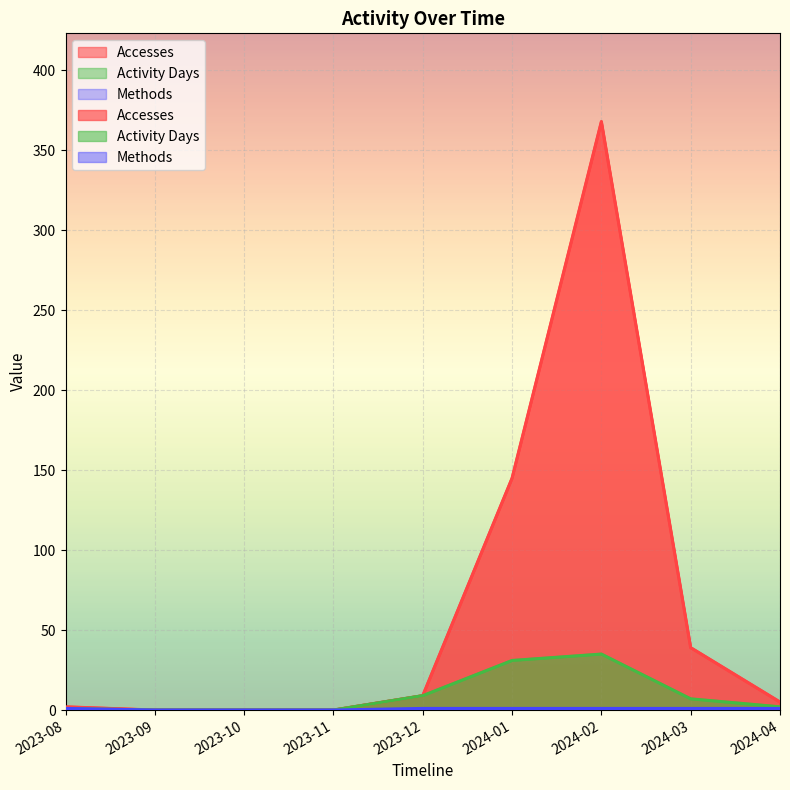

At which label is Activity Days closest to 17?

2023-12